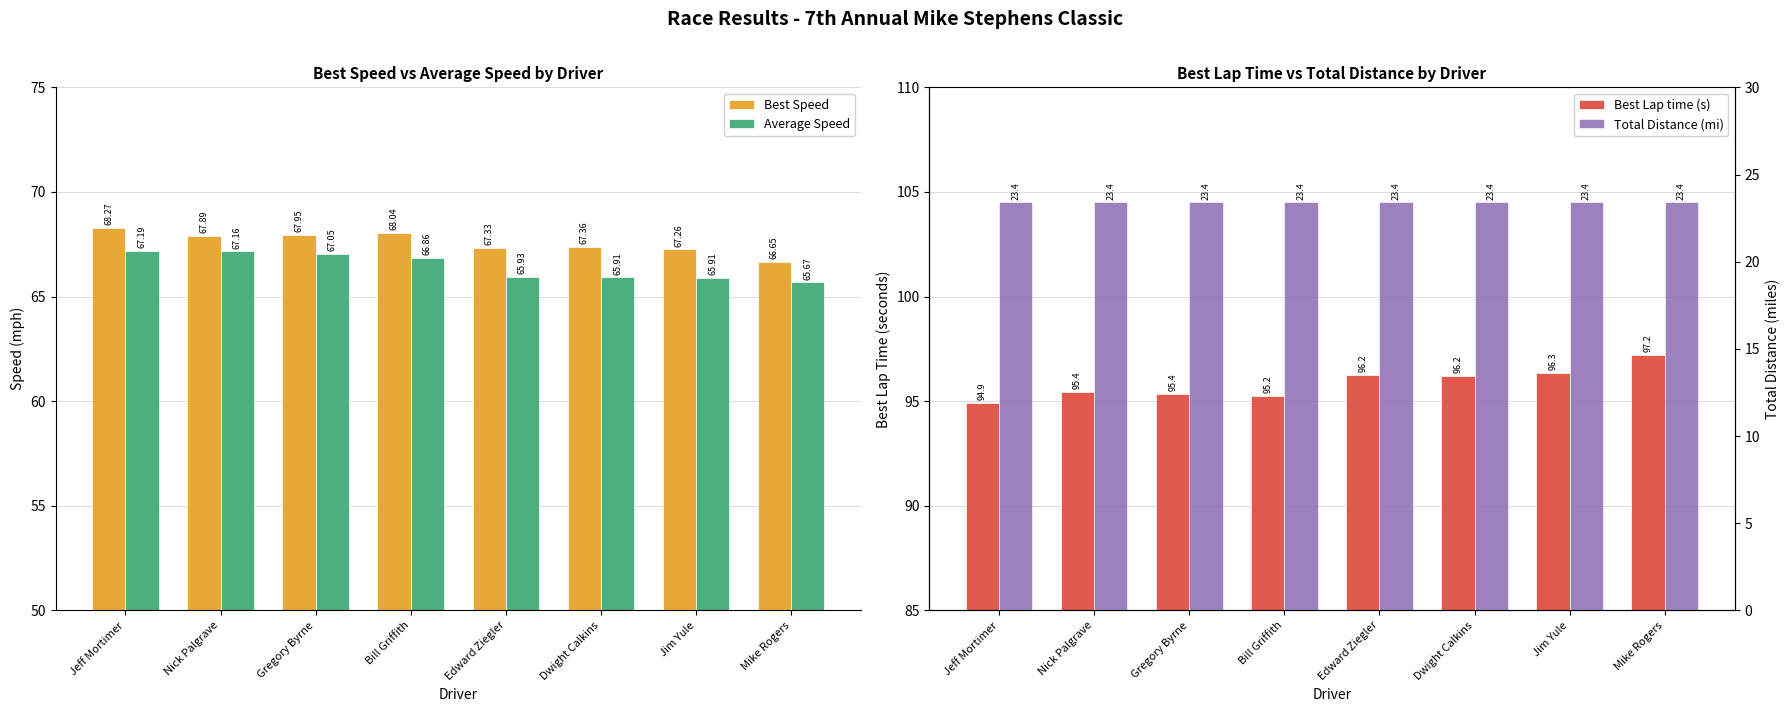

Which label corresponds to the smallest value in the chart?

Jeff Mortimer